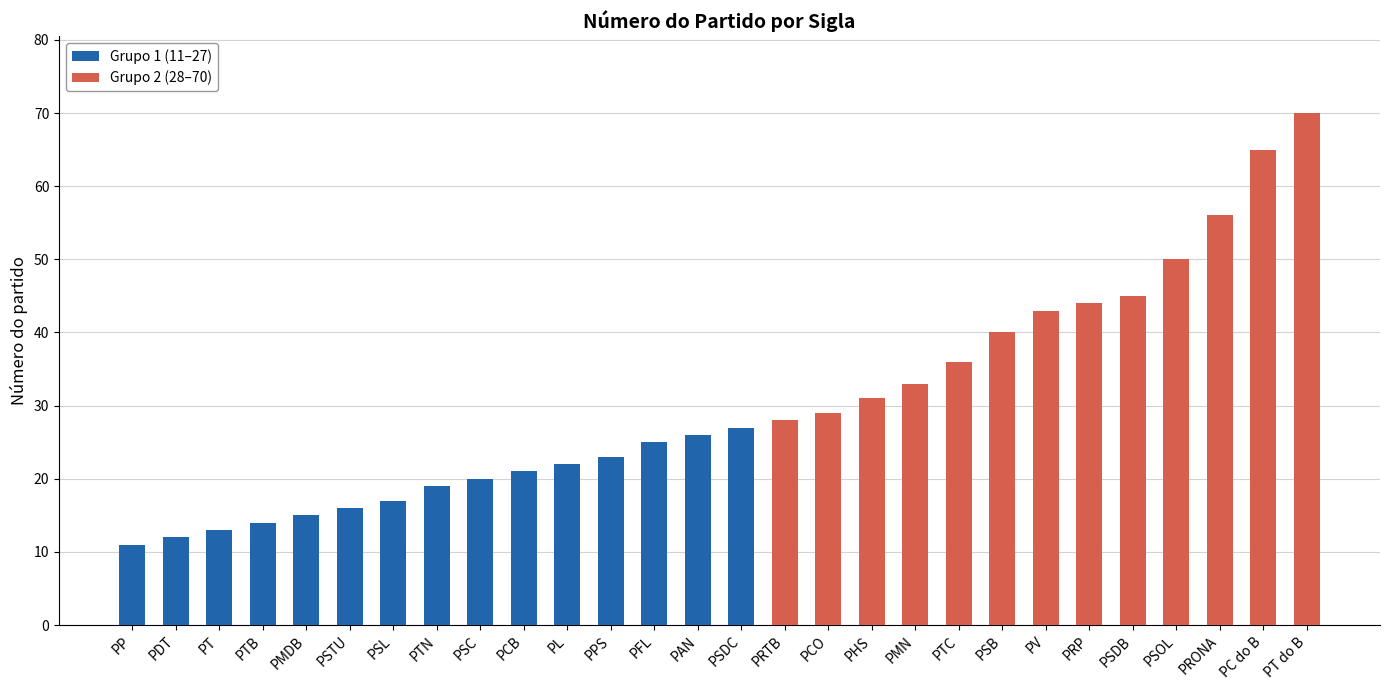

Which label corresponds to the smallest value in the chart?

PP